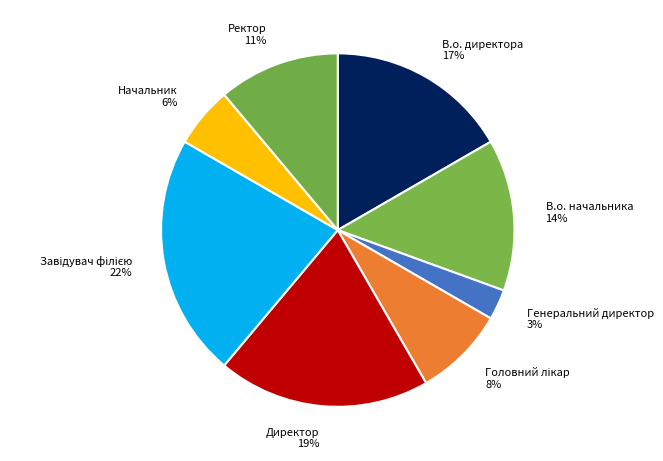

How many slices are in this pie chart?

8